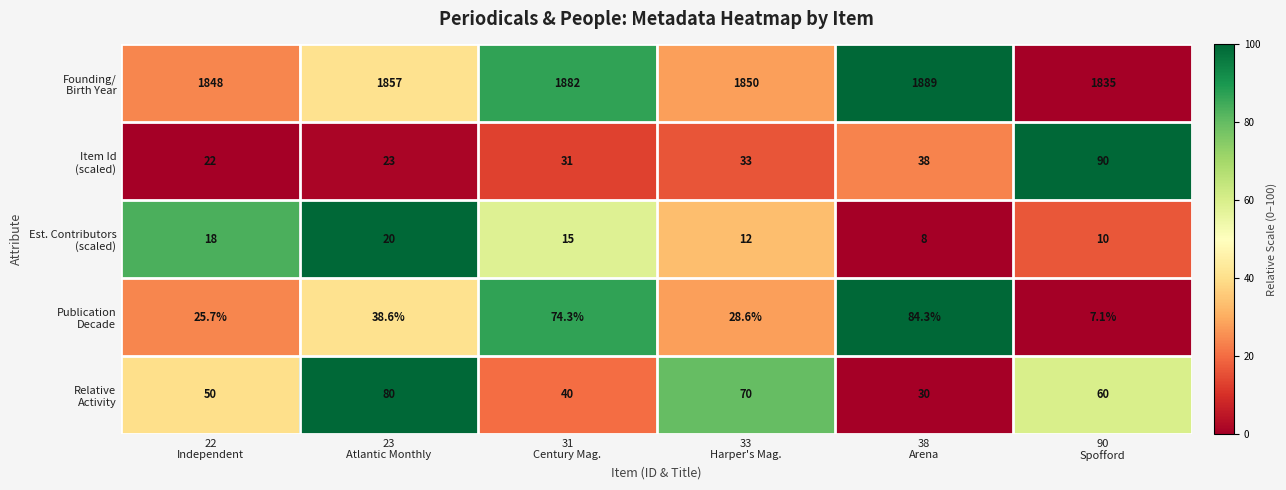

At how many categories does at least one series exceed 1563?

6